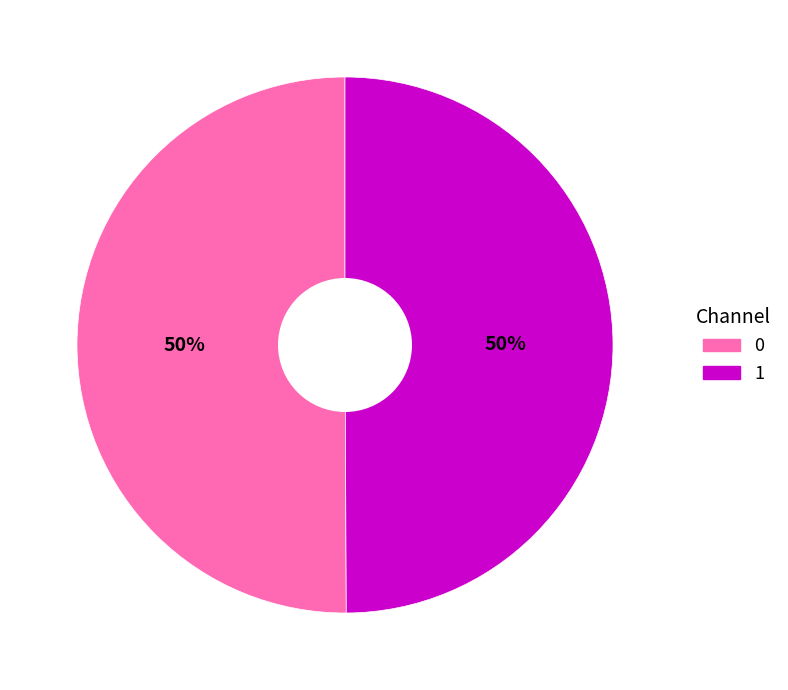

Is it true that 1 is 50% of the pie?

True